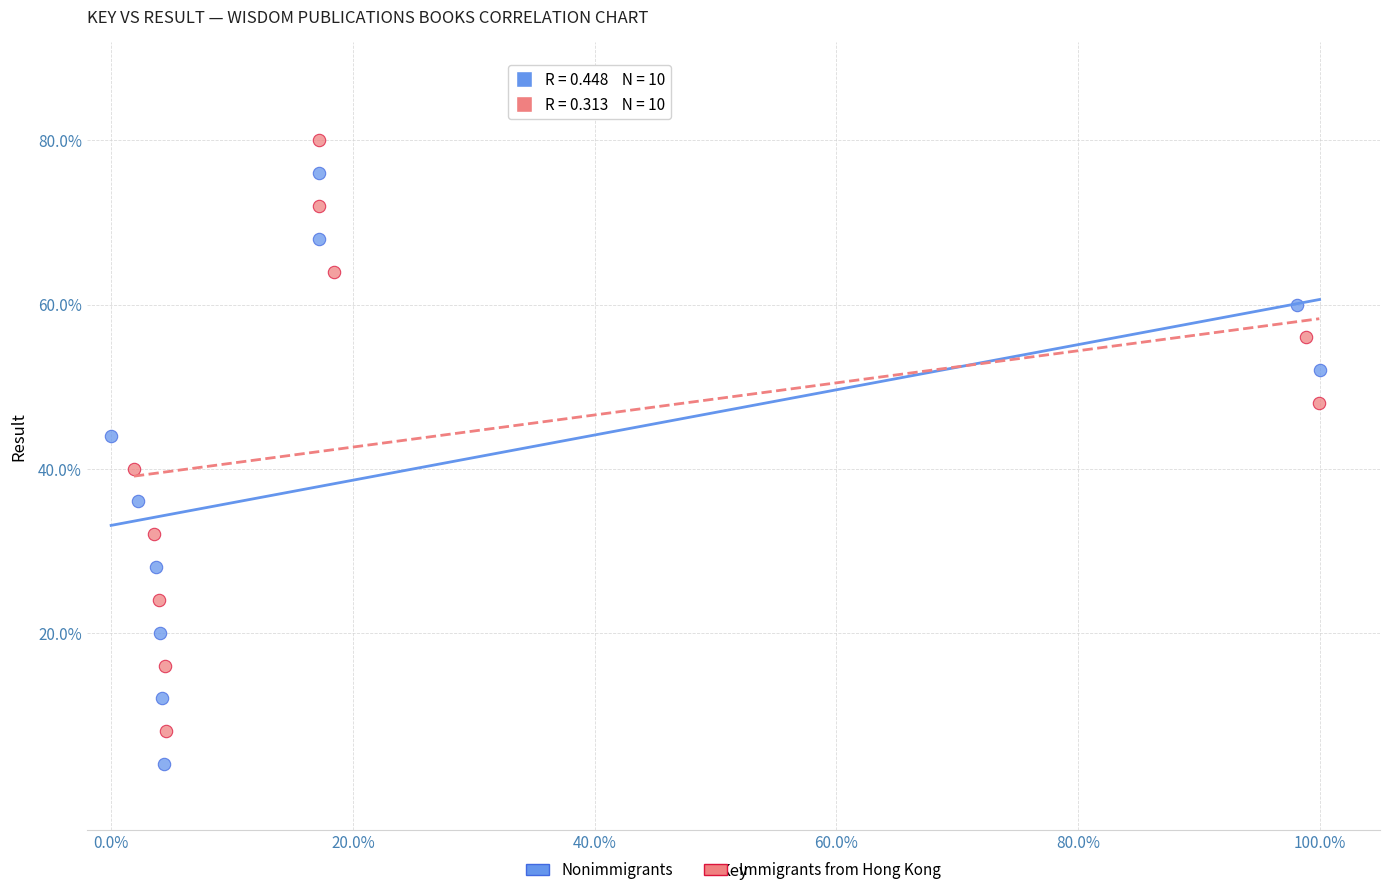

What are all the series names shown in the legend?

Nonimmigrants, Immigrants from Hong Kong